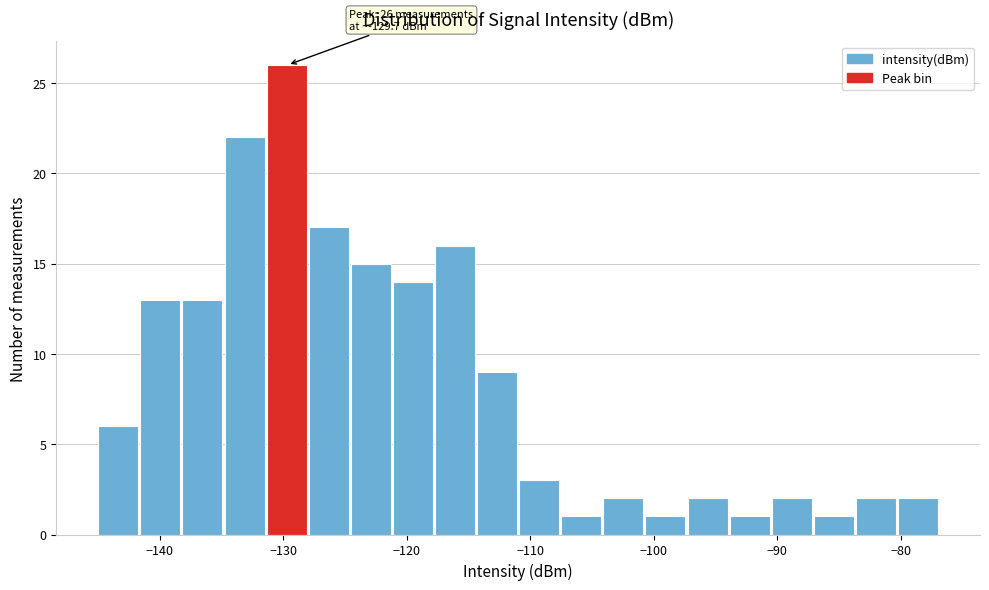

Read against the x-axis, roughly where is the centre of the tallest bar?

-130